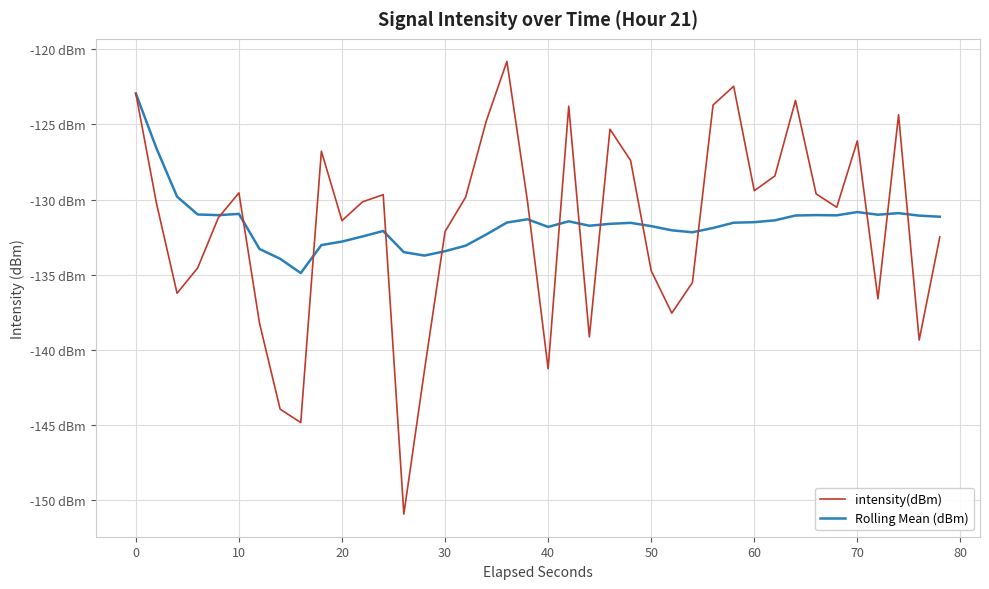

Is this an area chart (filled region under the line)?

No